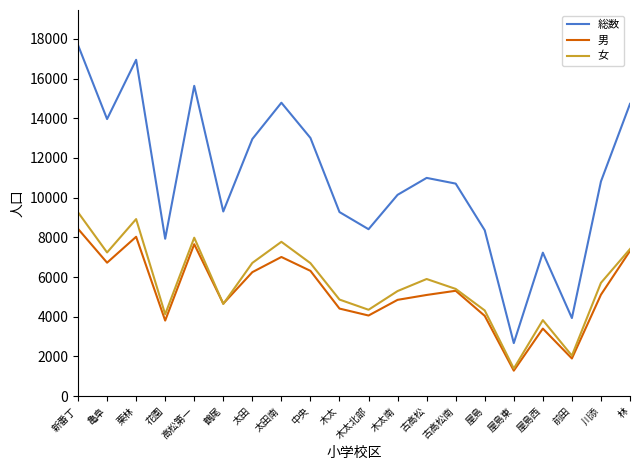

What is the highest value of the 総数 series?

17689